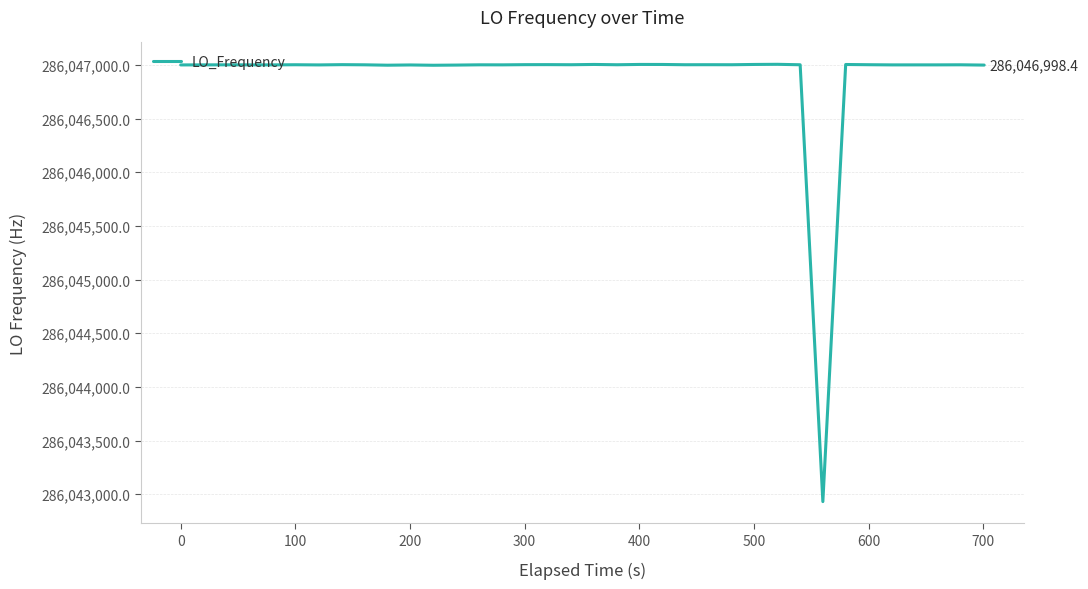

What is the smallest value displayed?

286042930.8